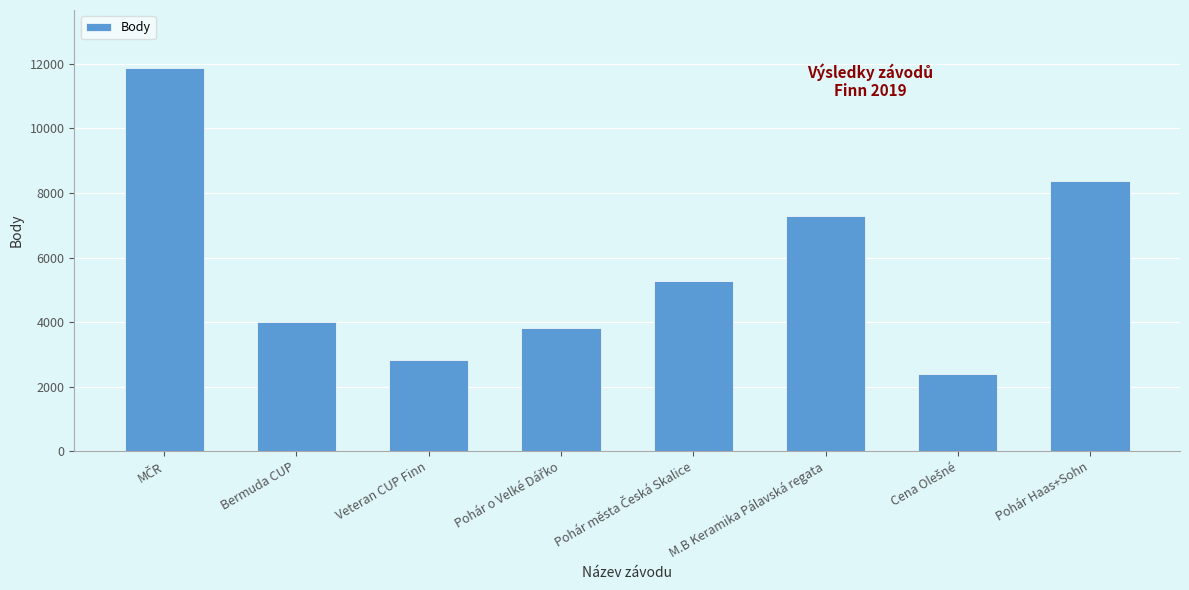

How many categories are shown in the chart?

8